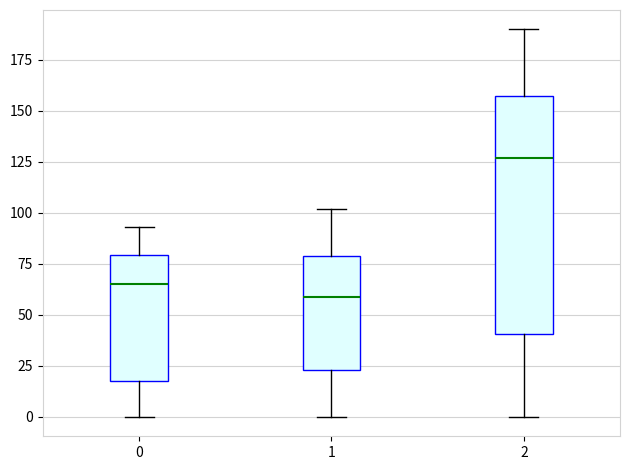

Which box is the tallest, from its lower edge to its upper edge?

2